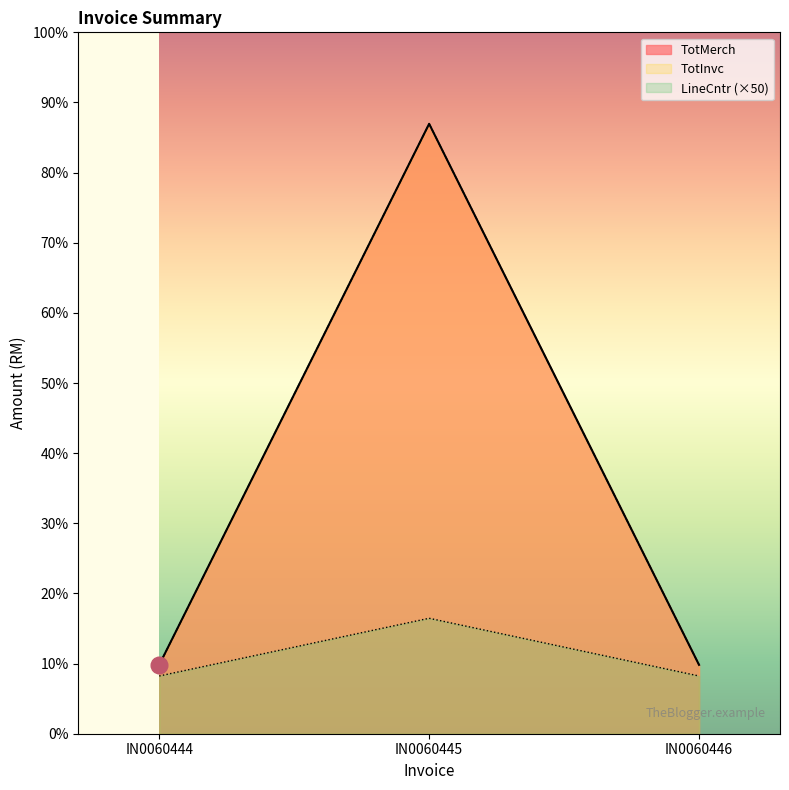

What is the minimum value for TotInvc?

119.3